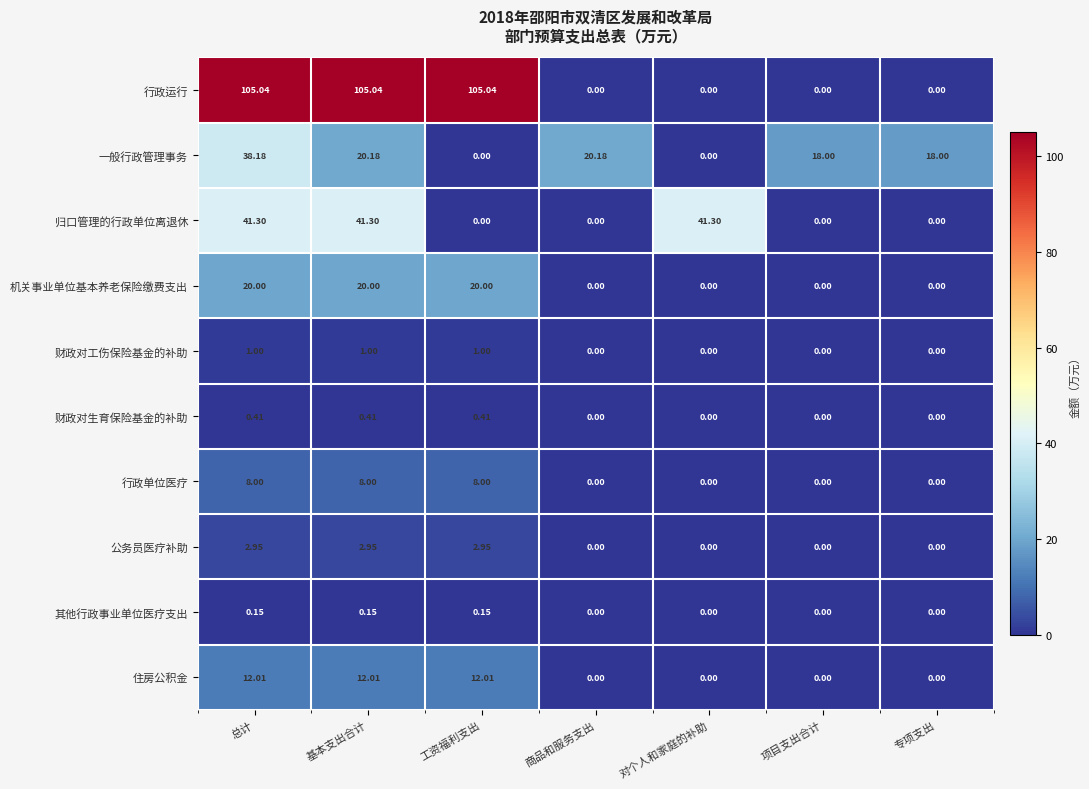

Which series has the widest spread of values?

行政运行